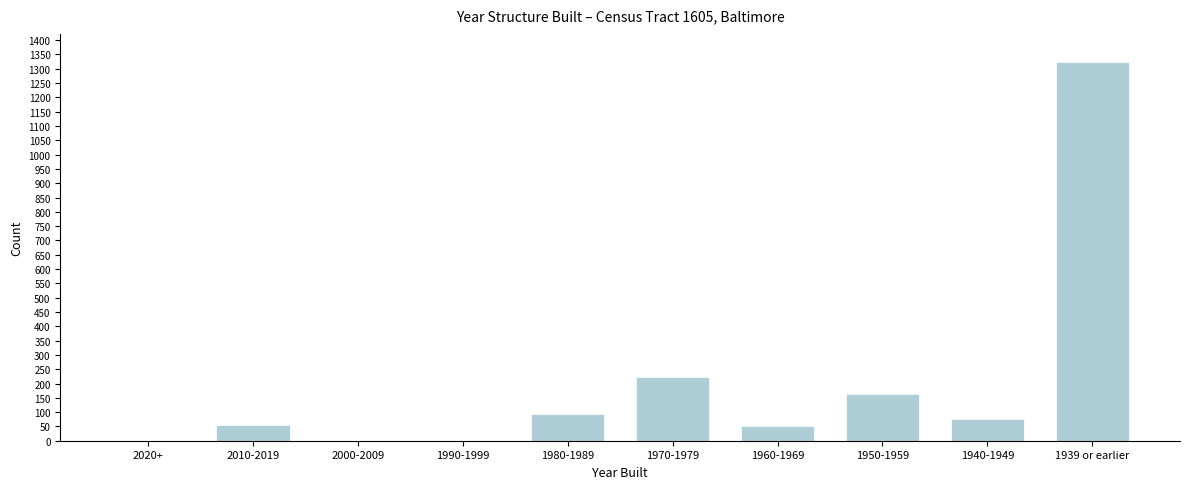

True or false: the data shows 53 at 1960-1969.

True